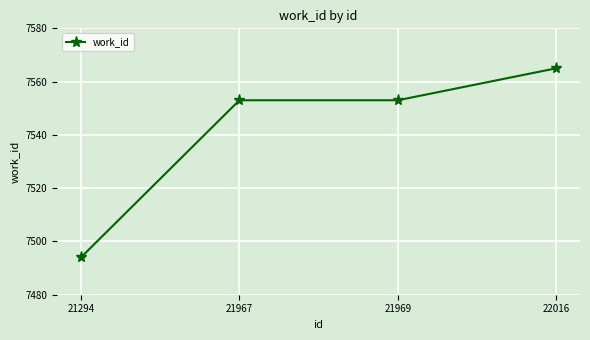

Reading left to right, what are all the values shown in this chart?

21294=7494	21967=7553	21969=7553	22016=7565